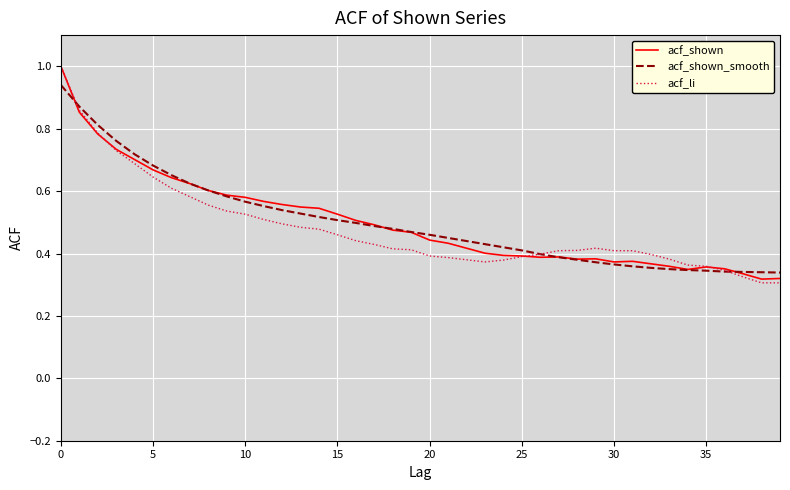

True or false: acf_shown has more than 1 points higher than both neighbors.

True